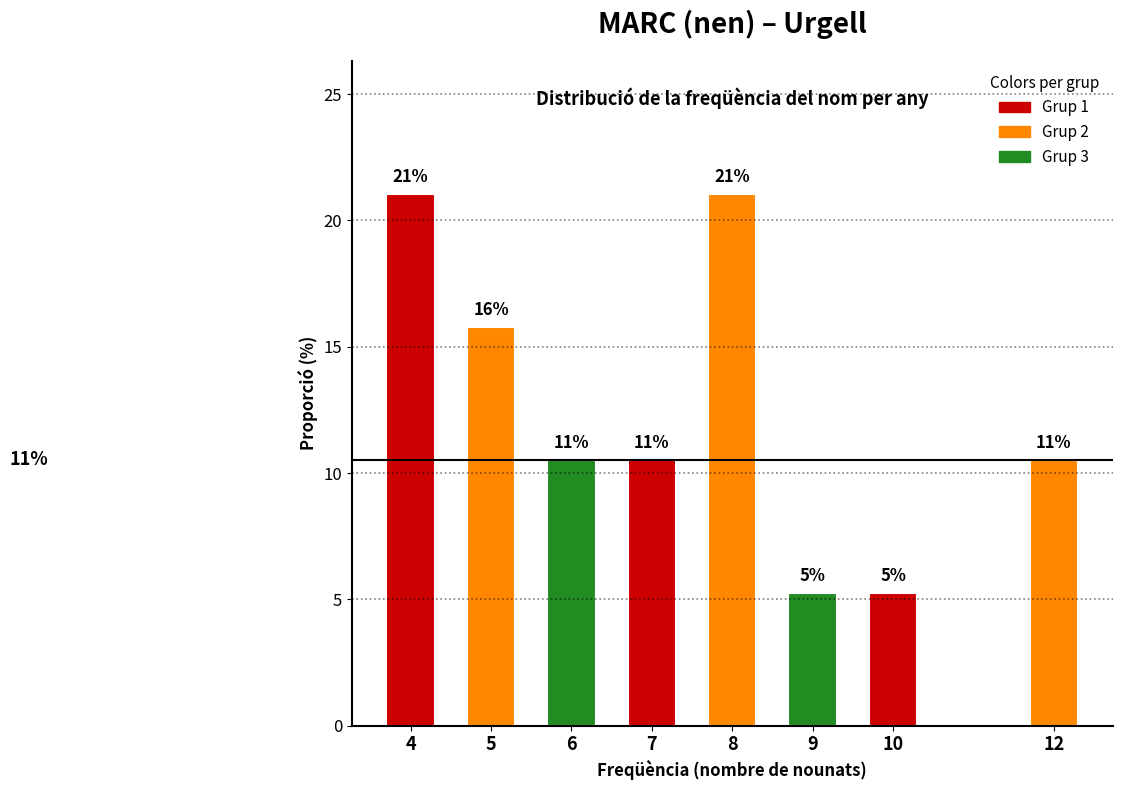

How many bars are there in total?

8